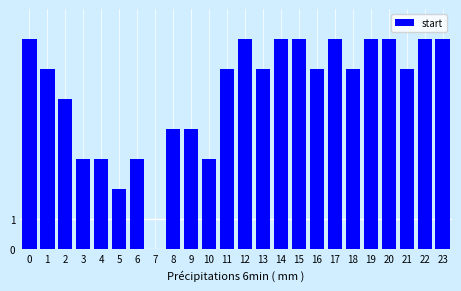

Reading left to right, what are all the values shown in this chart?

0=7	1=6	2=5	3=3	4=3	5=2	6=3	7=0	8=4	9=4	10=3	11=6	12=7	13=6	14=7	15=7	16=6	17=7	18=6	19=7	20=7	21=6	22=7	23=7